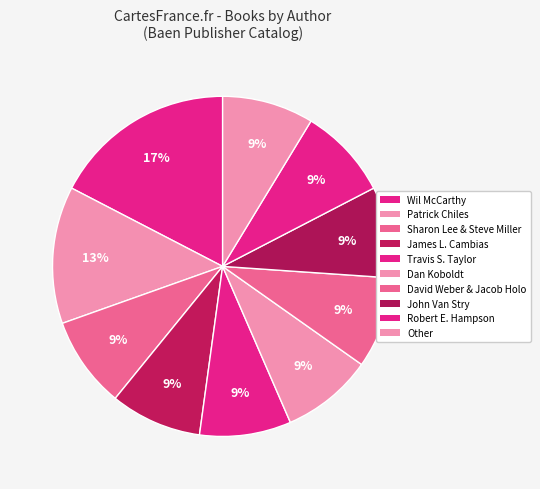

Count the number of slices in the pie.

10